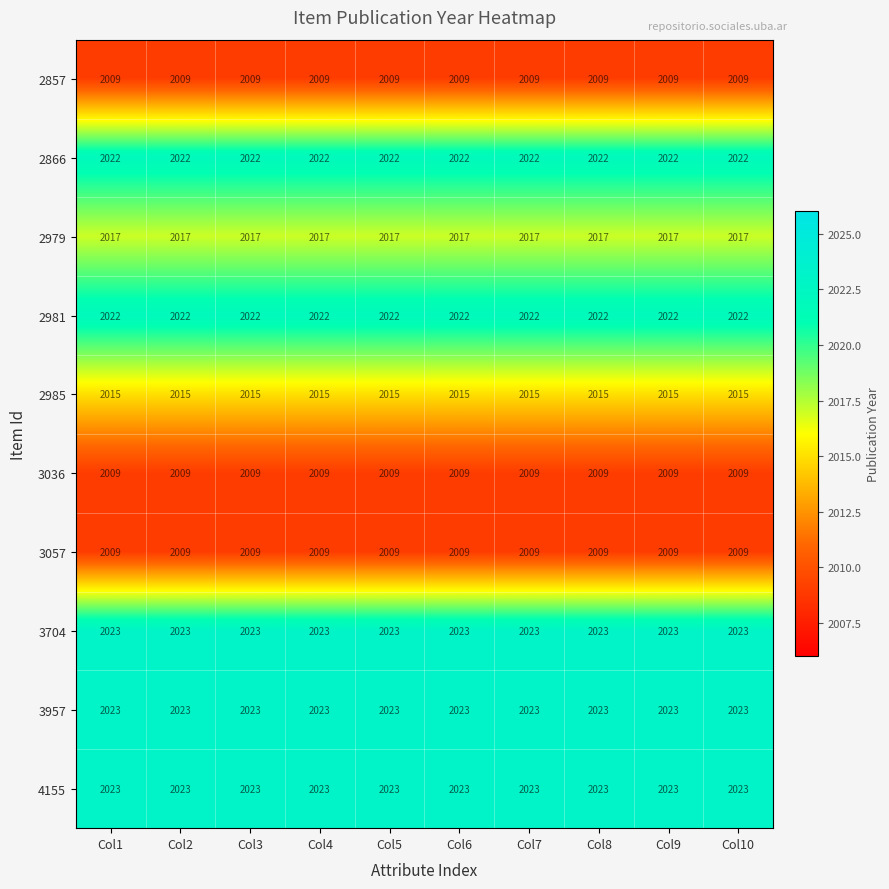

How many distinct data groups are displayed?

10